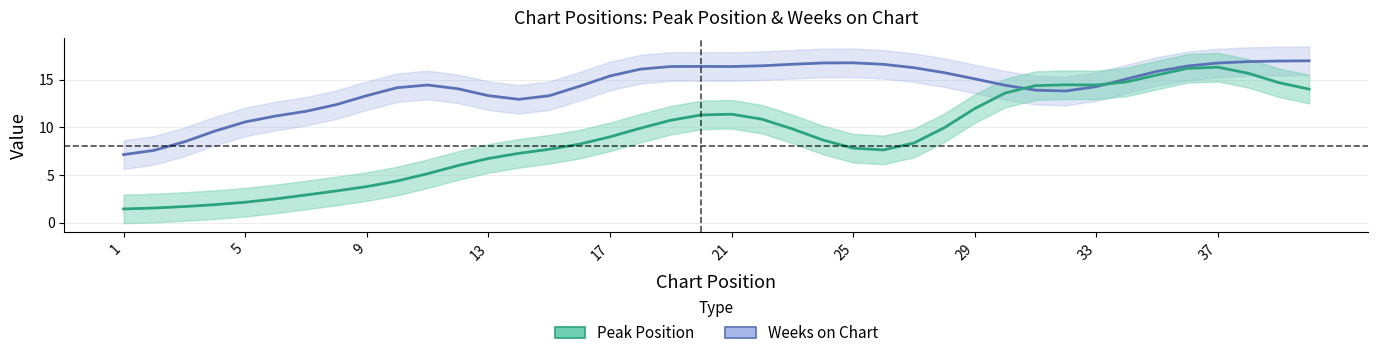

Does the chart display data point markers on the line(s)?

No